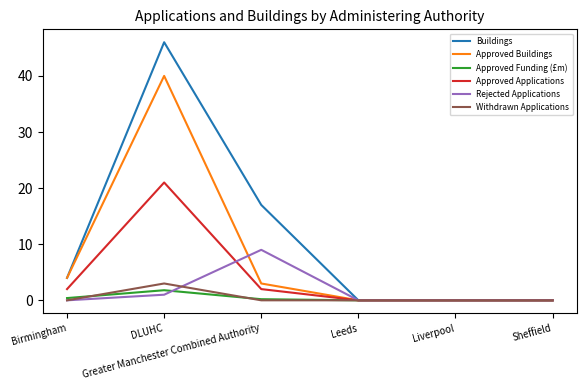

List the series in order of their peak value, highest first.

Buildings, Approved Buildings, Approved Applications, Rejected Applications, Withdrawn Applications, Approved Funding (£m)